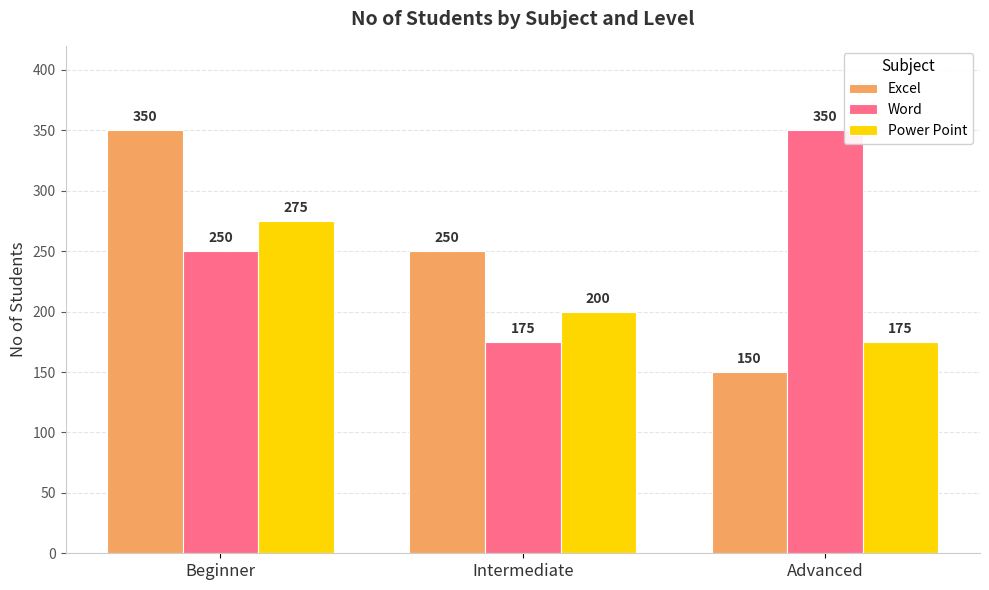

Which series has the largest total across all categories?

Word